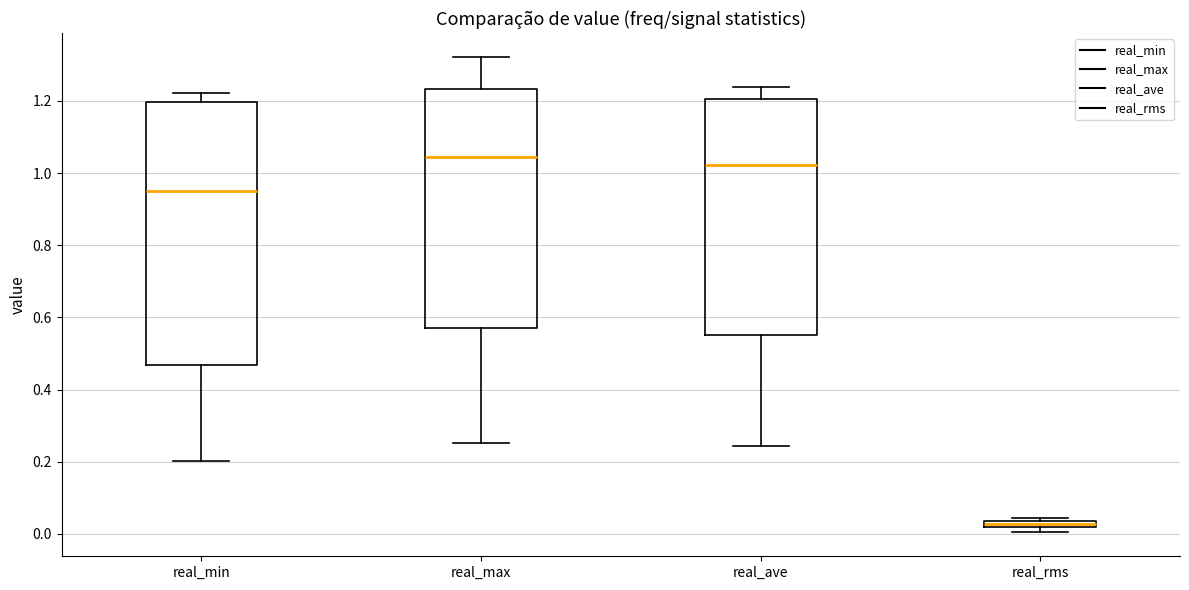

Which box has the highest median line?

real_max